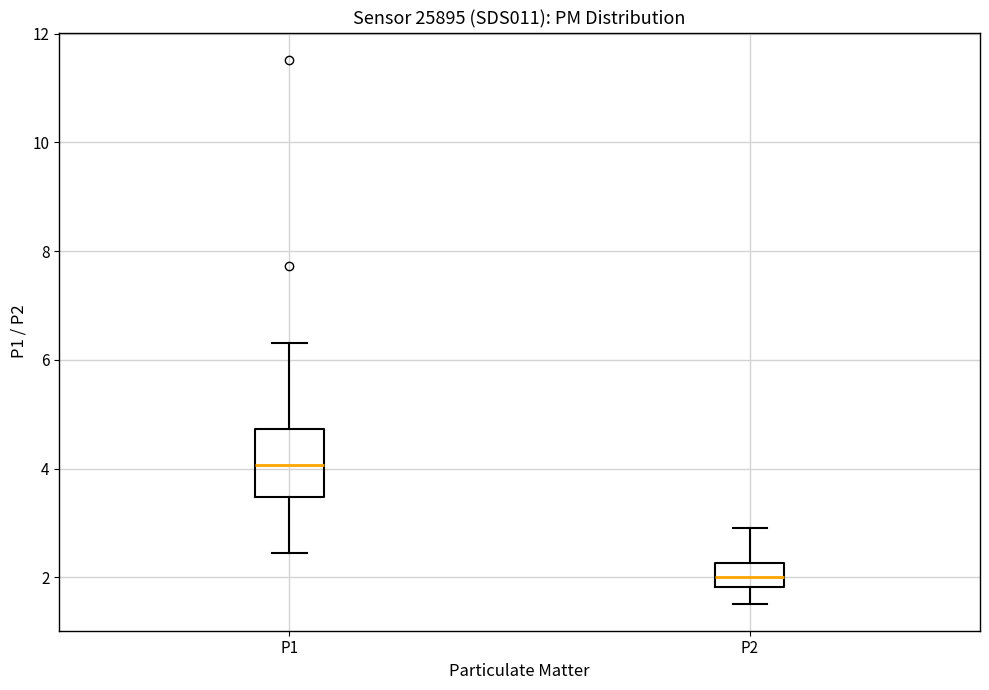

Which box's median line is the highest?

P1